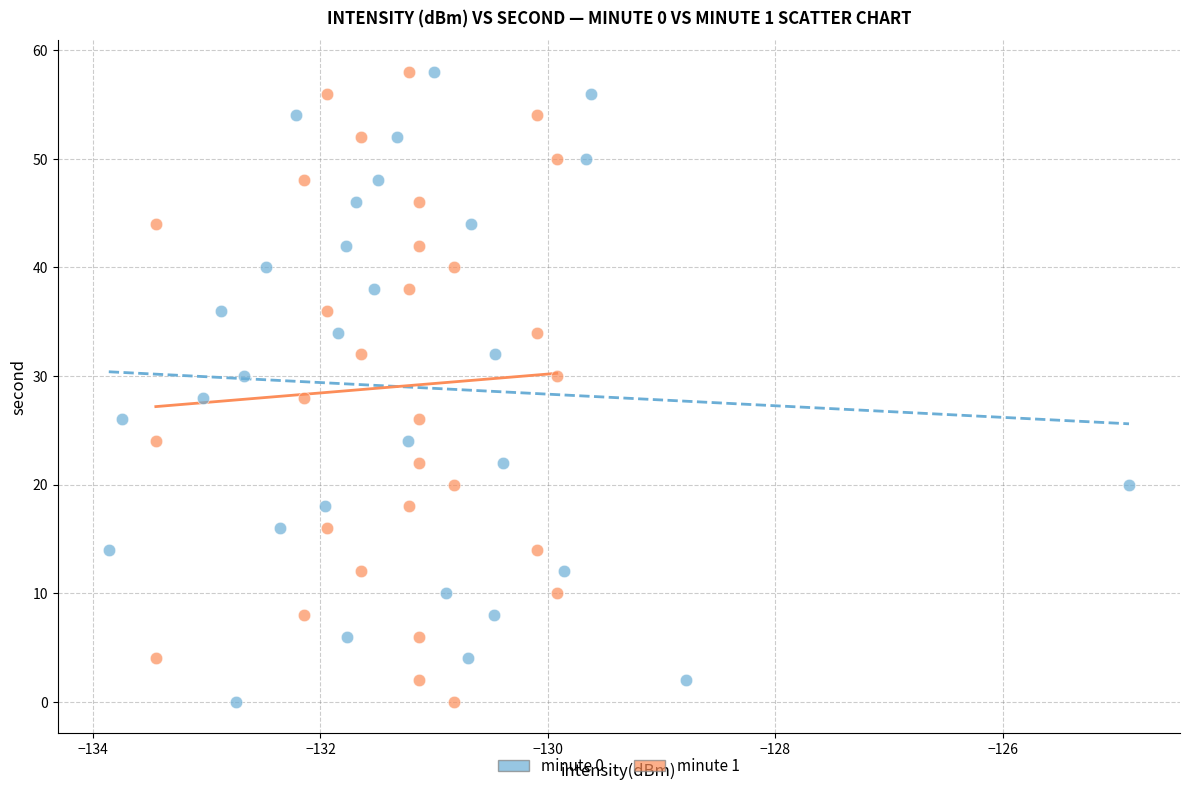

What are all the series names shown in the legend?

minute 0, minute 1